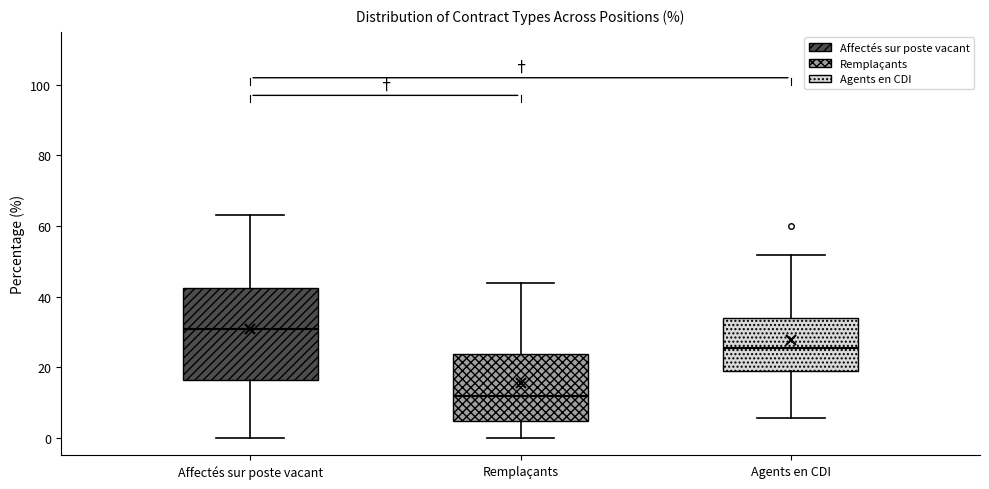

Comparing the boxes themselves (not the whiskers), which one is the tallest?

Affectés sur poste vacant